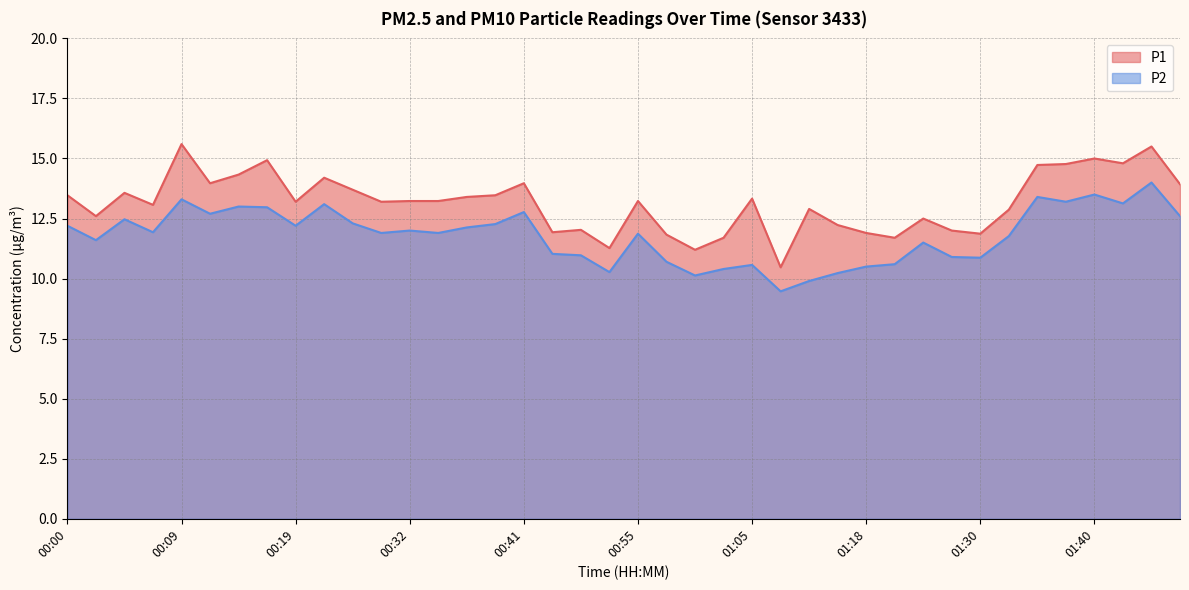

What is the maximum value shown in the chart?

15.6